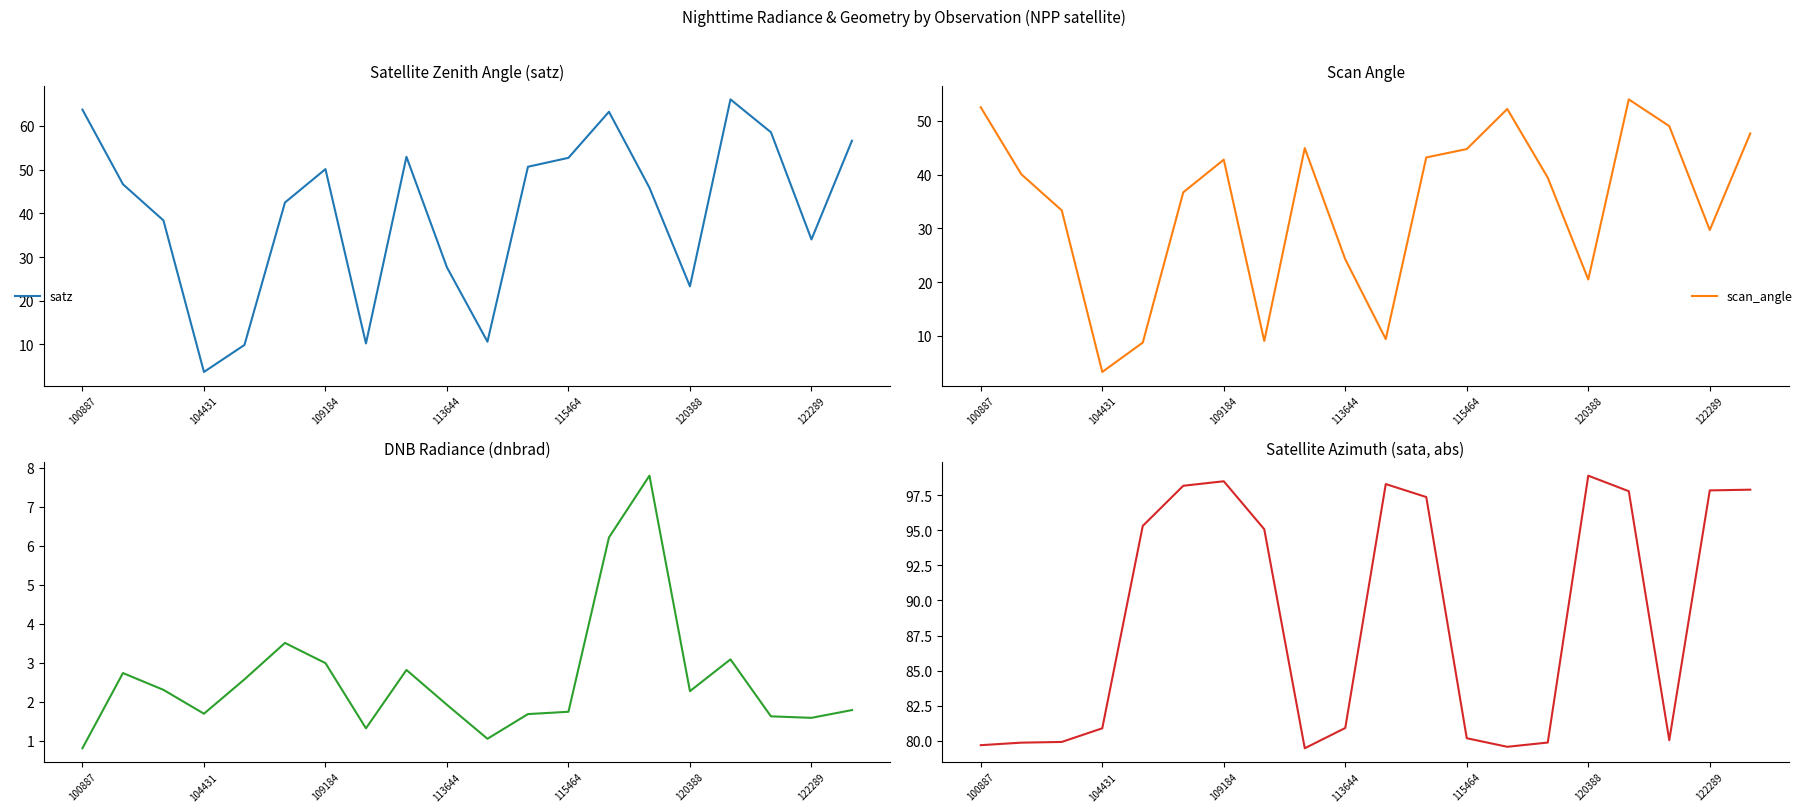

True or false: satz and scan_angle cross at least once.

False